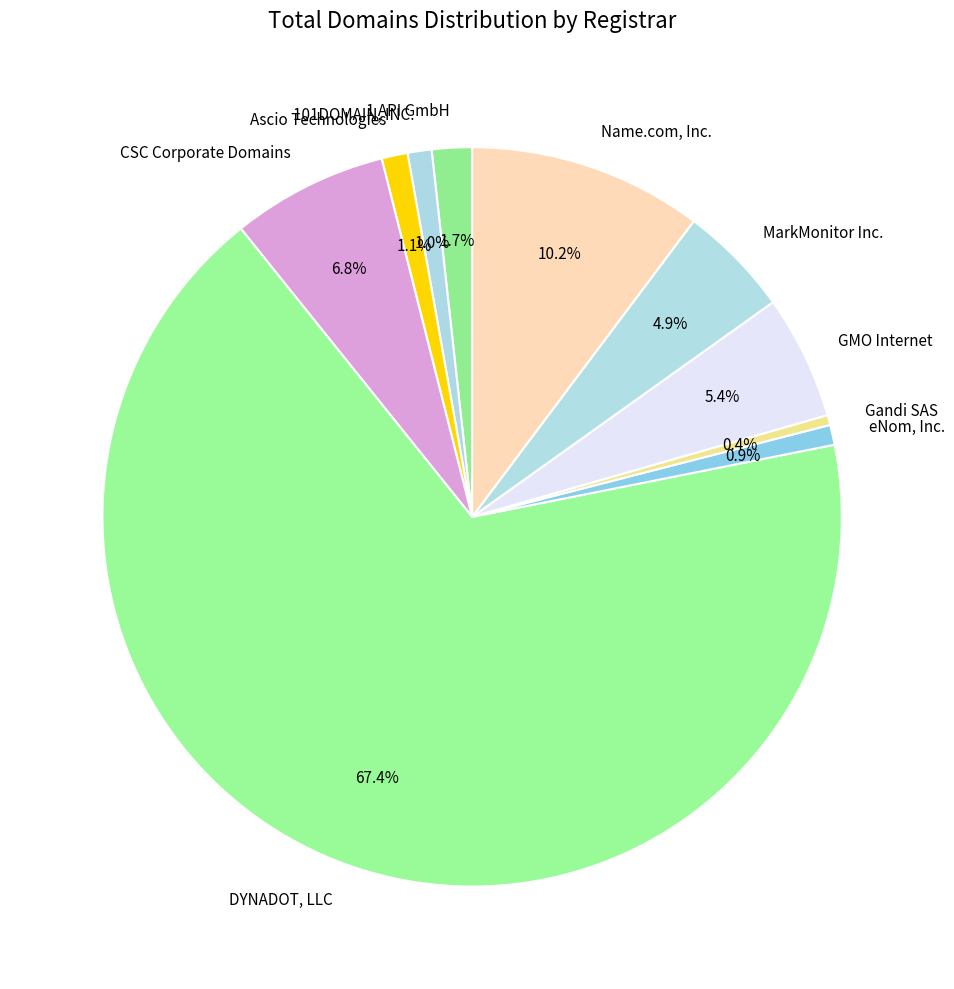

To the nearest percent, what is the difference between the largest and smallest slice percentages?

67%